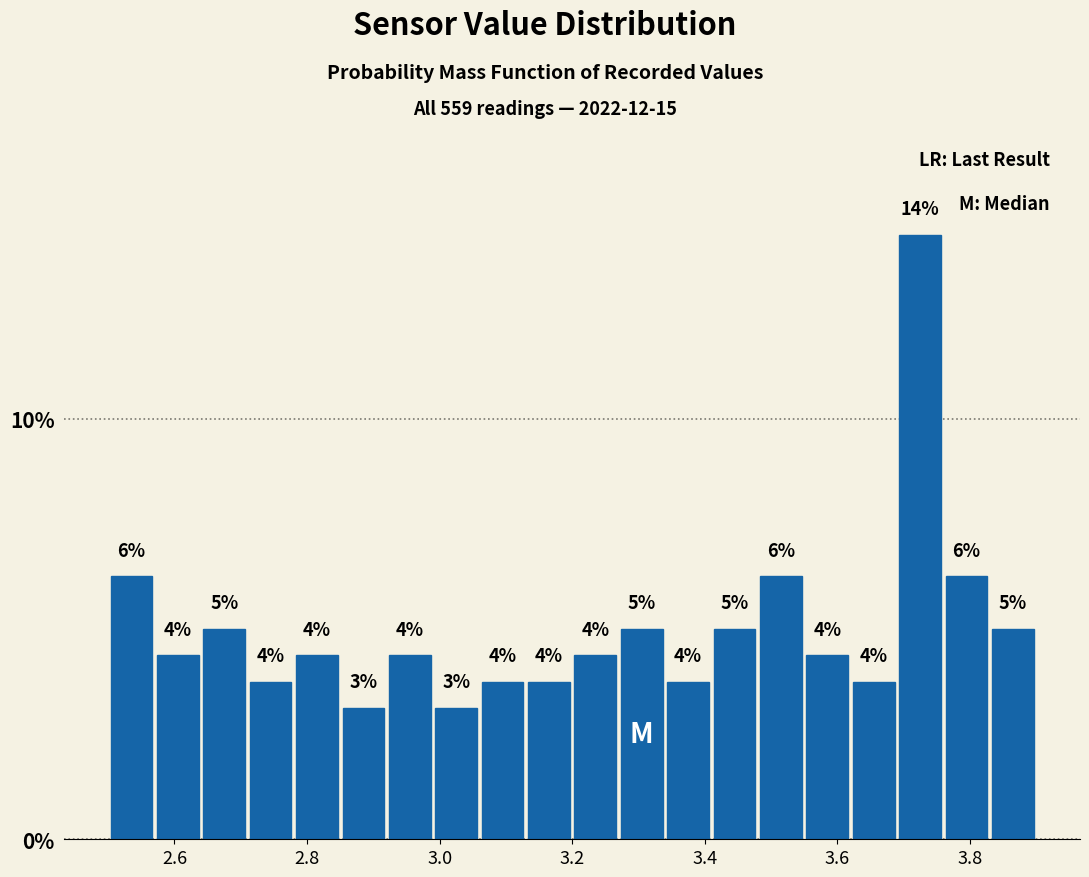

Around what value on the x-axis is the tallest bar? Give the approximate position of its centre, as read against the axis.

3.72